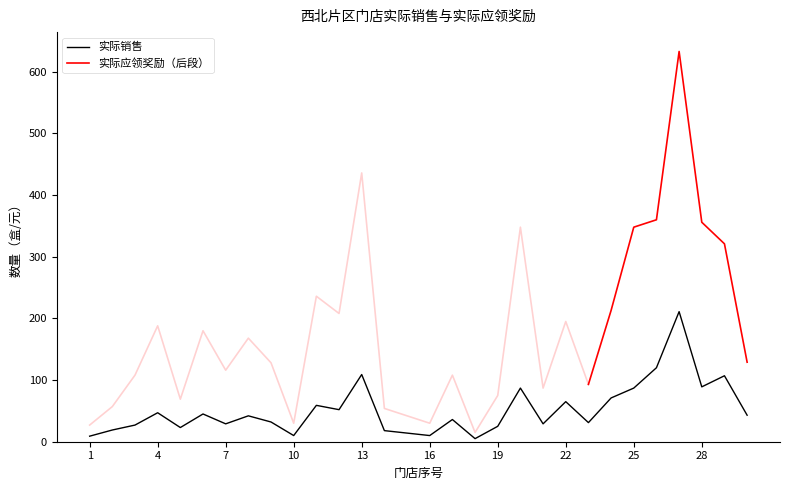

Approximately how many times larger is the value at 18 compared to 23?

0.2